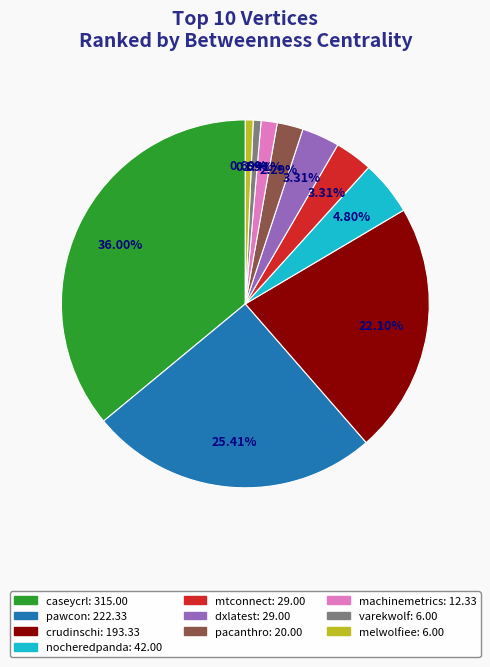

How much of the chart is everything except pacanthro?

97.7%